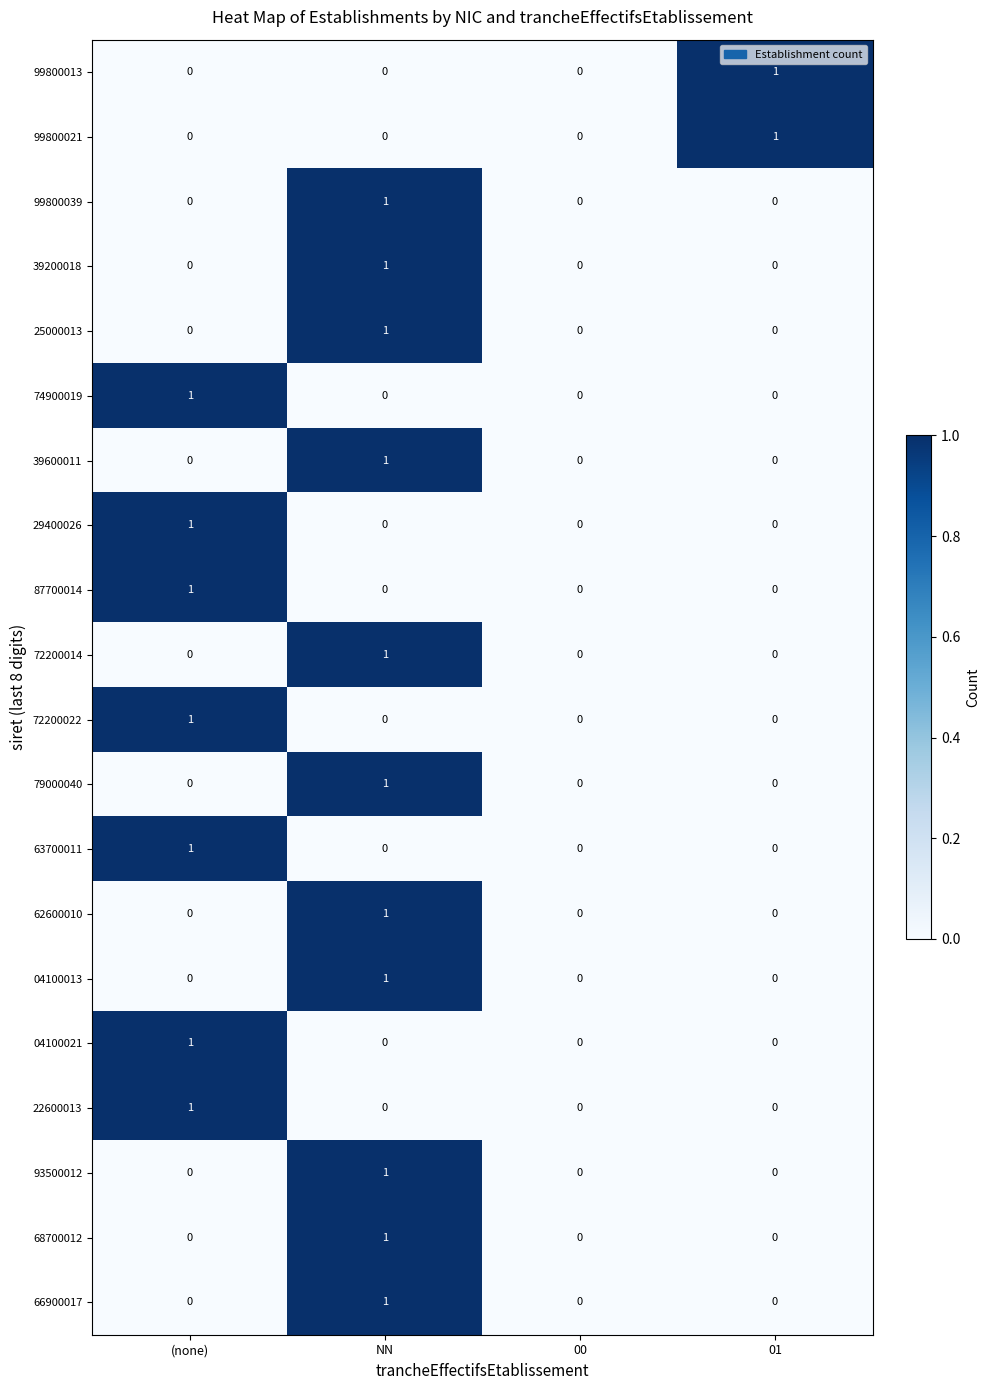

Is it true that 79000040 equals 1 at NN?

True